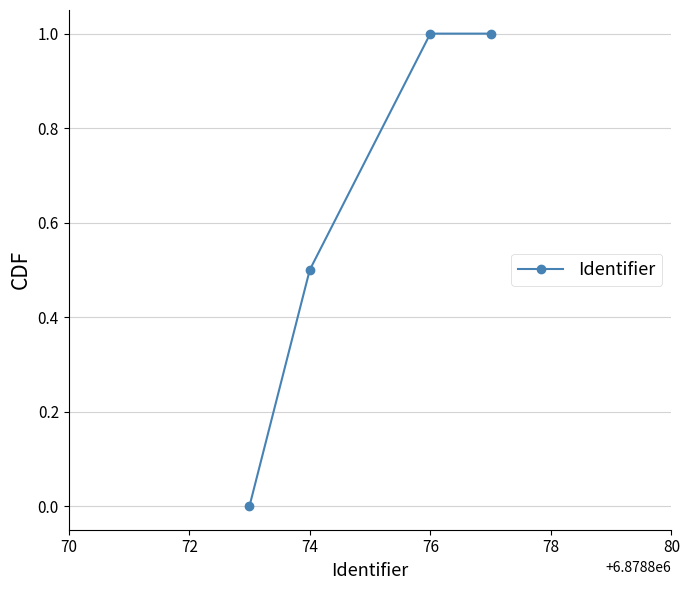

What is the maximum value shown in the chart?

1.0